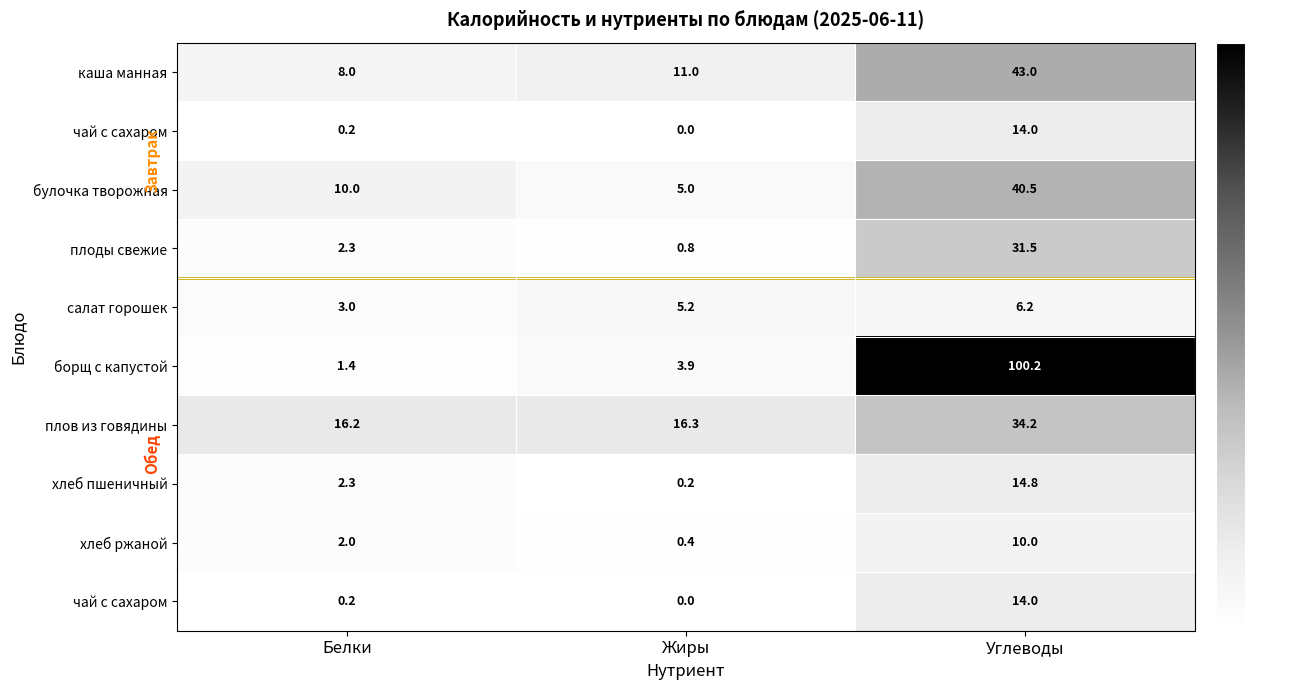

What is the maximum value shown in the chart?

100.2